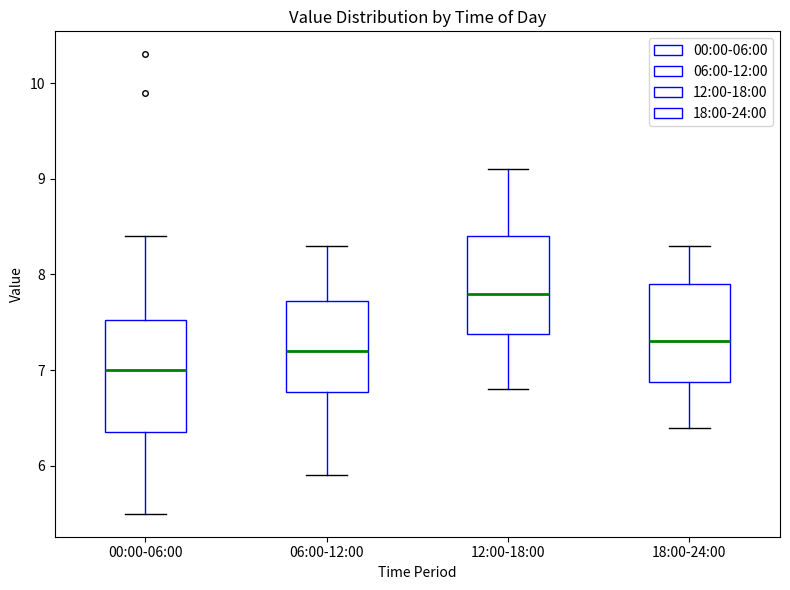

Which box has the highest median line?

12:00-18:00